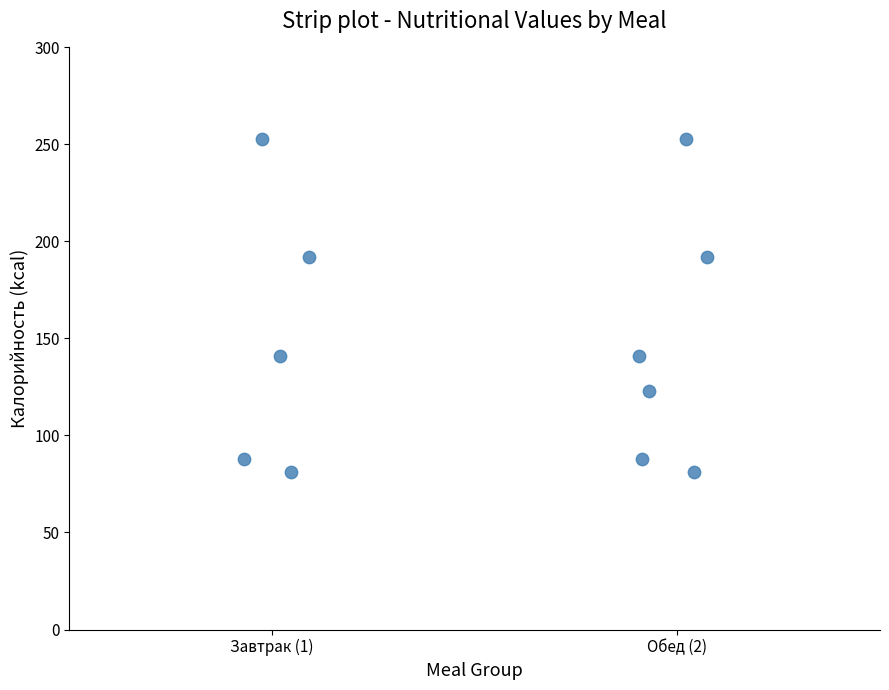

What is the average Y value?

148